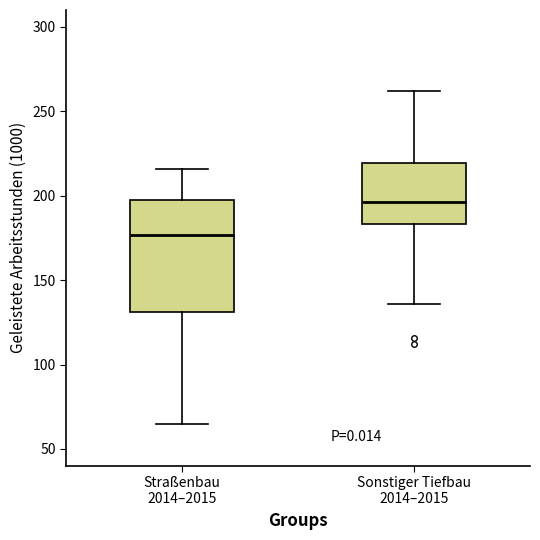

Which box is the tallest, from its lower edge to its upper edge?

Straßenbau 2014–2015